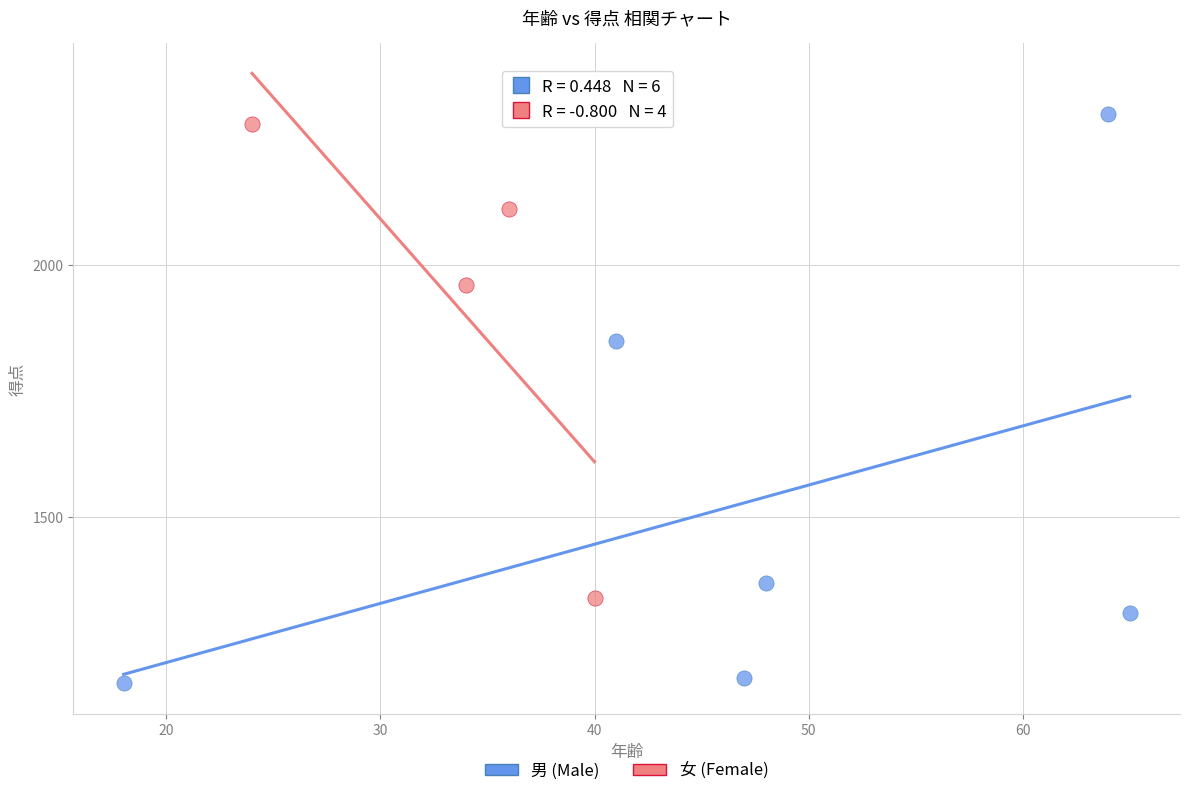

Which series has the largest Y range (max minus min)?

男 (Male)